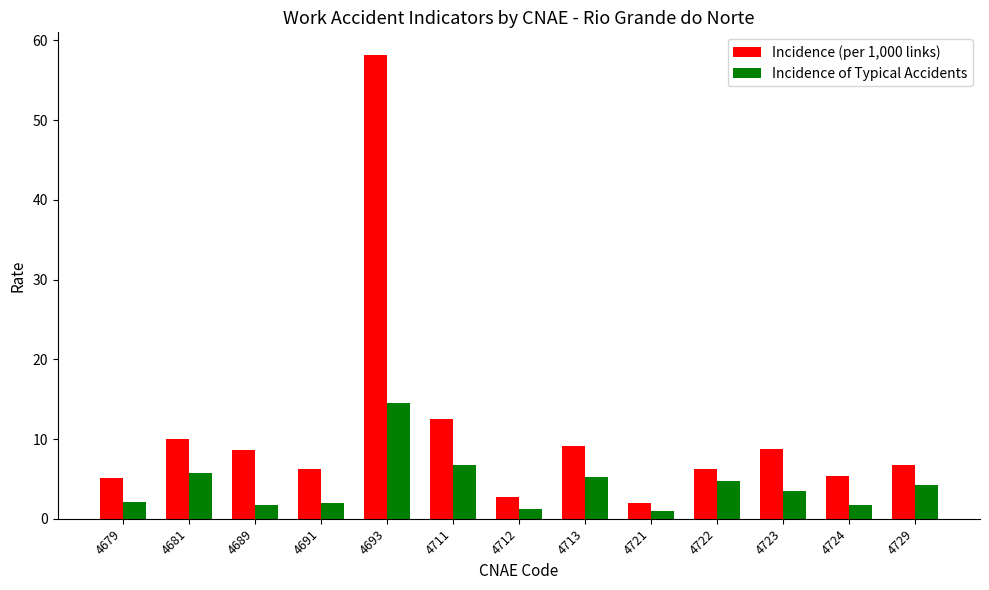

What are all the series names shown in the legend?

Incidence (per 1,000 links), Incidence of Typical Accidents